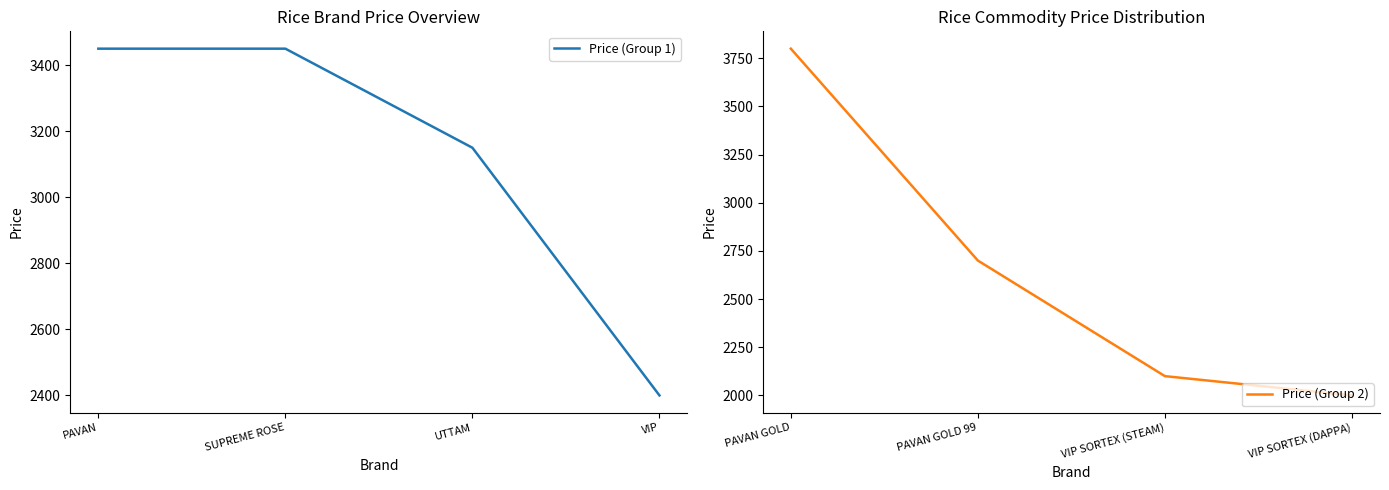

Where is Price (Group 1) nearest to the value 2925?

UTTAM